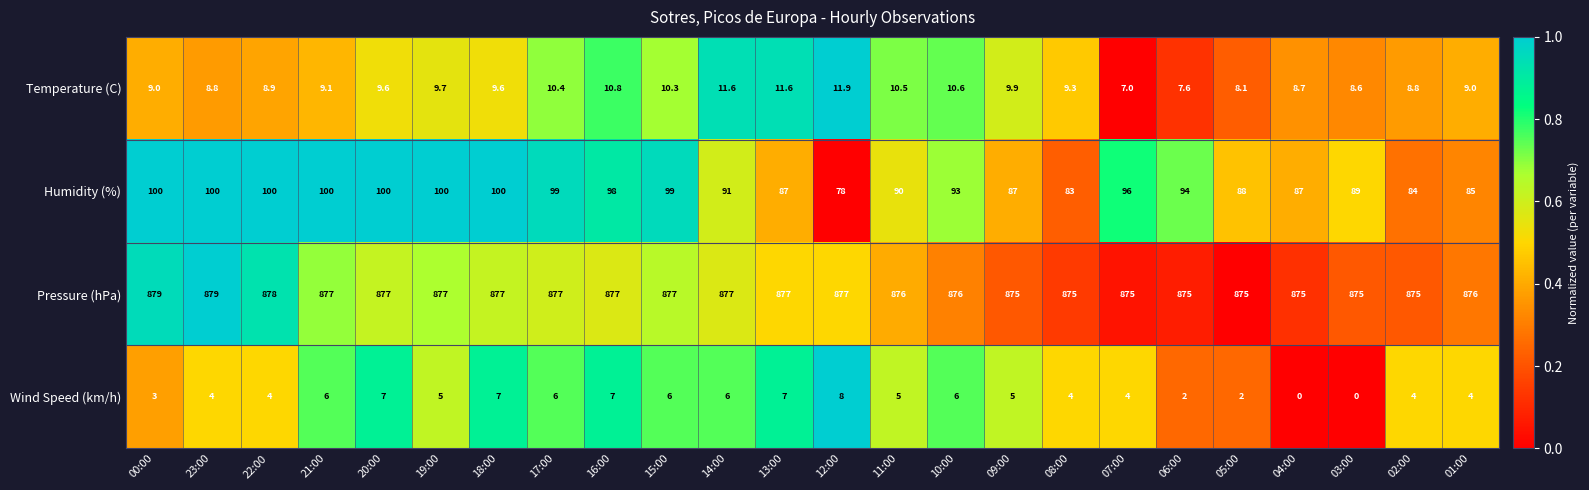

Count the Pressure (hPa) values in the range 875 to 877.

21